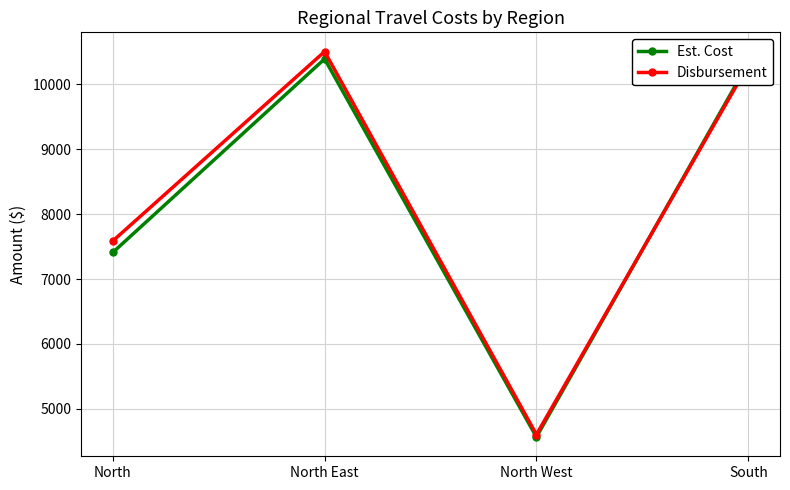

What is the value of the Disbursement point at the 2nd from the left?

10504.2